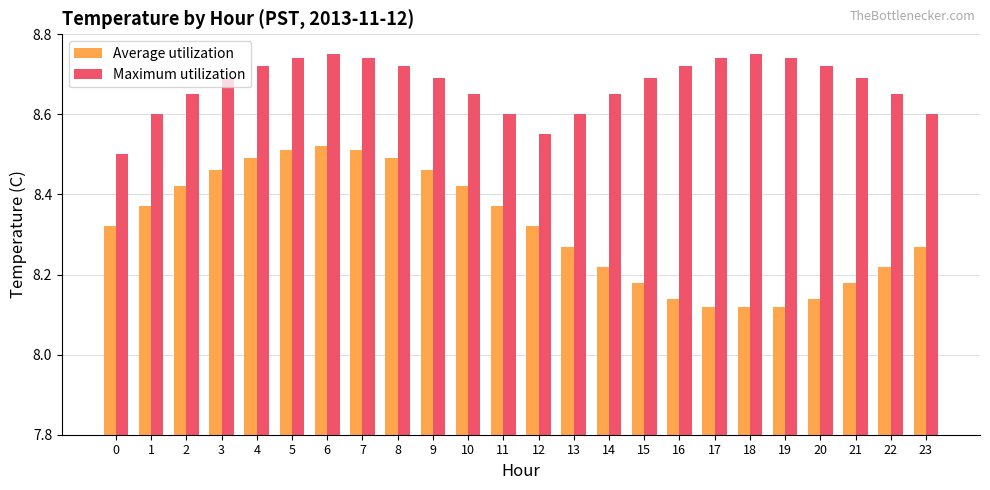

How many bars are there in each group?

2